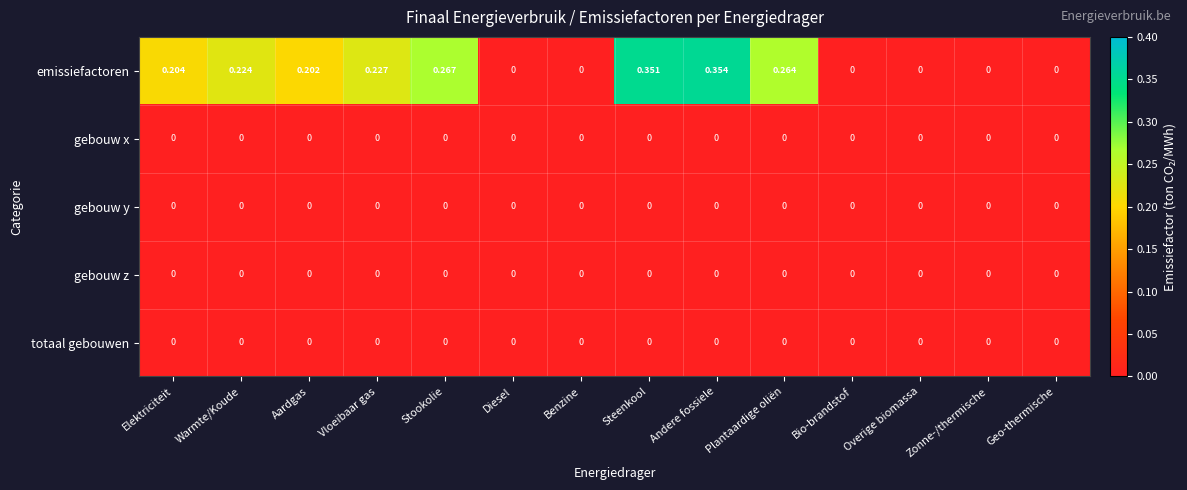

Which series has the largest total across all categories?

emissiefactoren